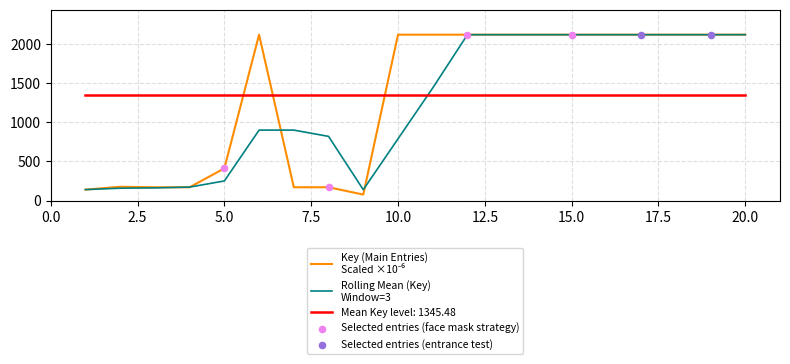

What is the greatest value displayed?

2118.1